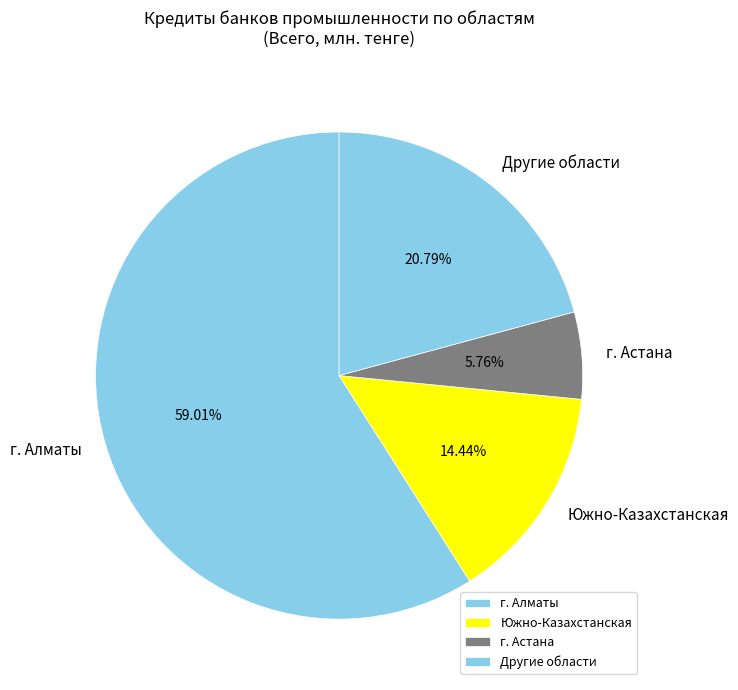

Which has a higher value, Другие области or Южно-Казахстанская?

Другие области